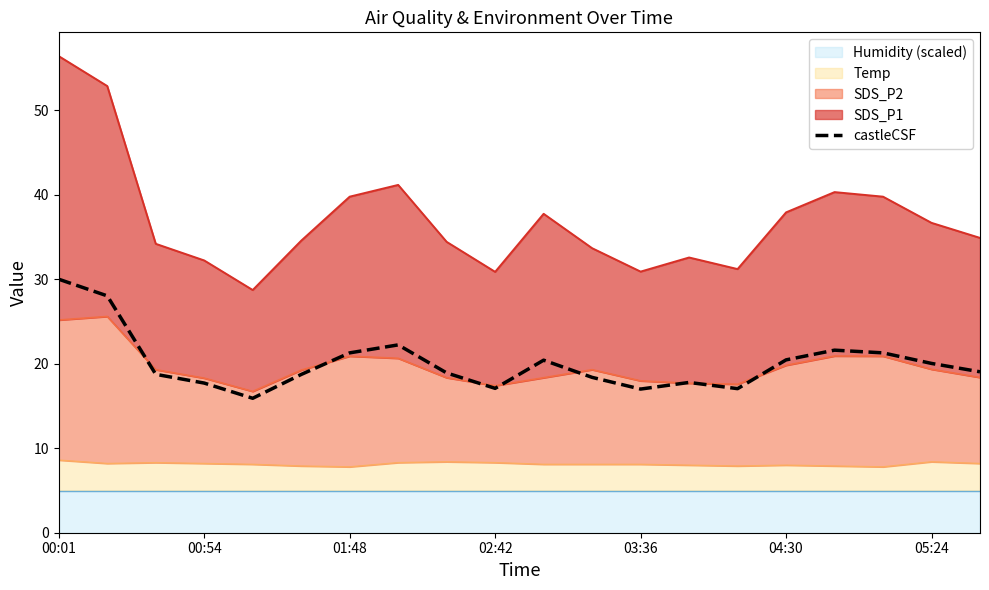

What is the value of the 20th point from the left?

19.0